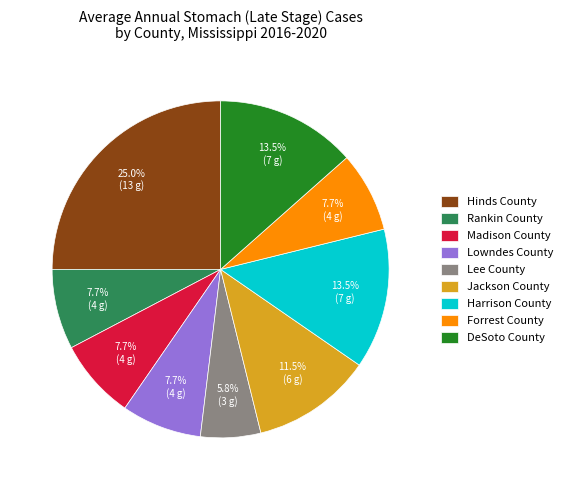

To the nearest percent, what is the difference between the Jackson County and Lowndes County slice percentages?

4%